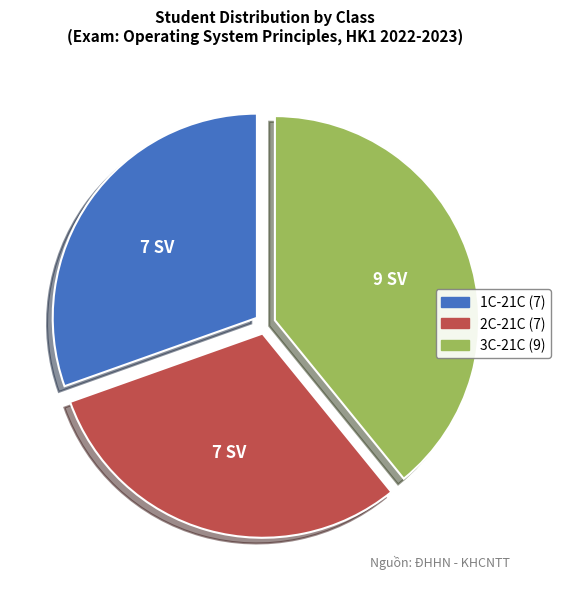

Does any single category account for the majority?

No